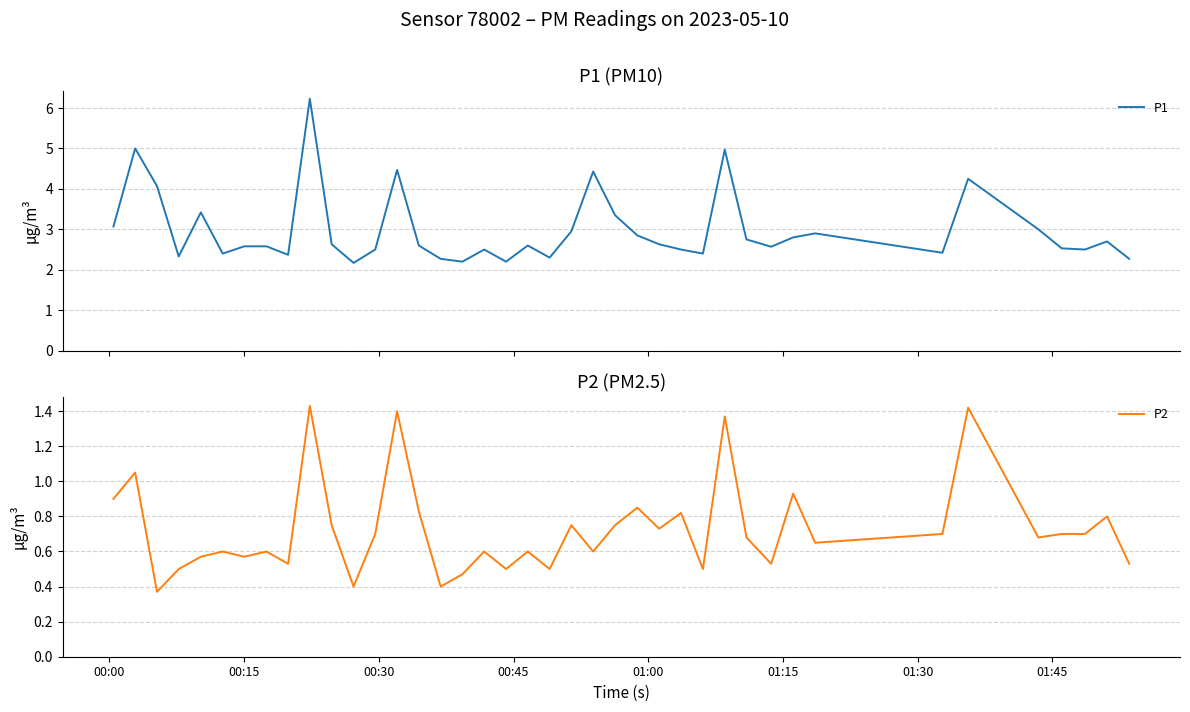

What is the highest value of the P2 series?

1.4